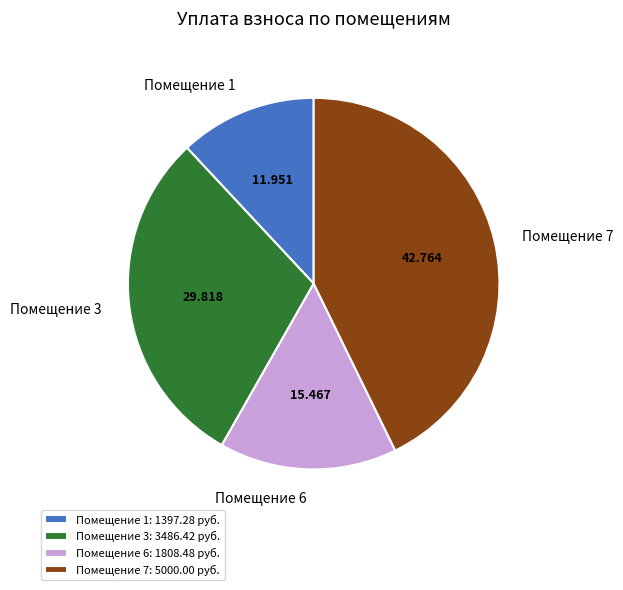

Does Помещение 1 account for over 50% of the chart?

No